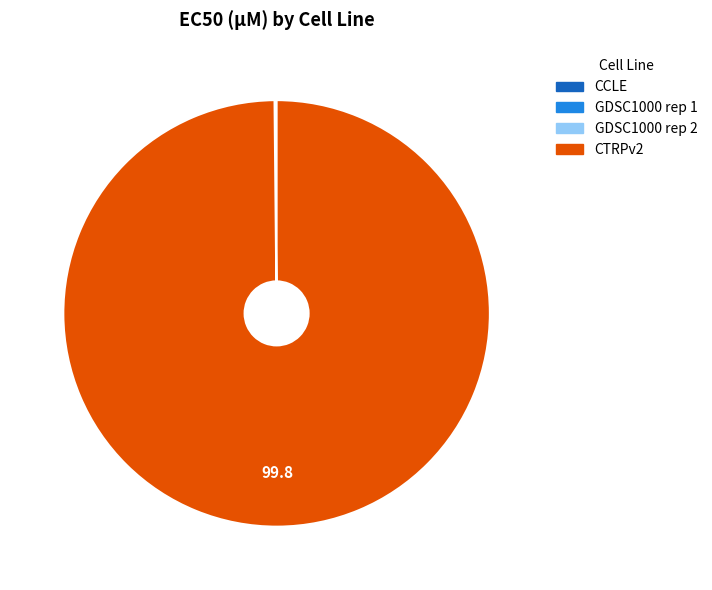

Does any single category account for the majority?

Yes